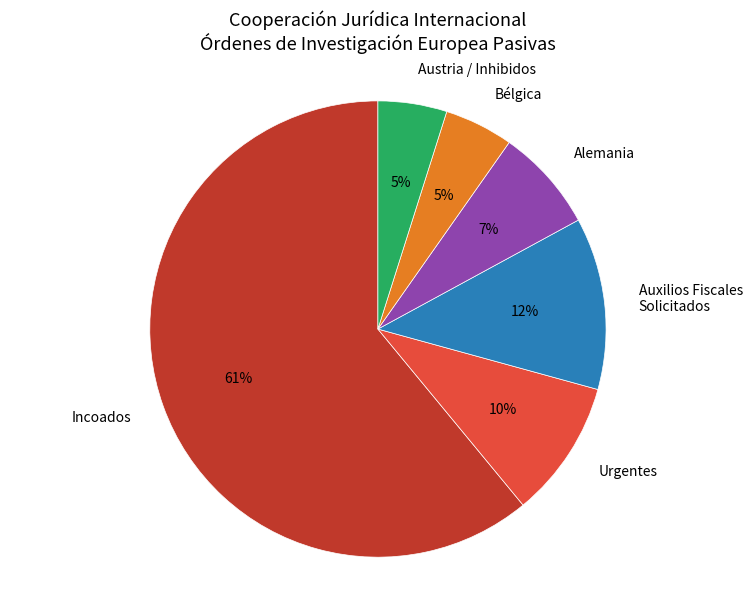

Does Incoados account for over 50% of the chart?

Yes